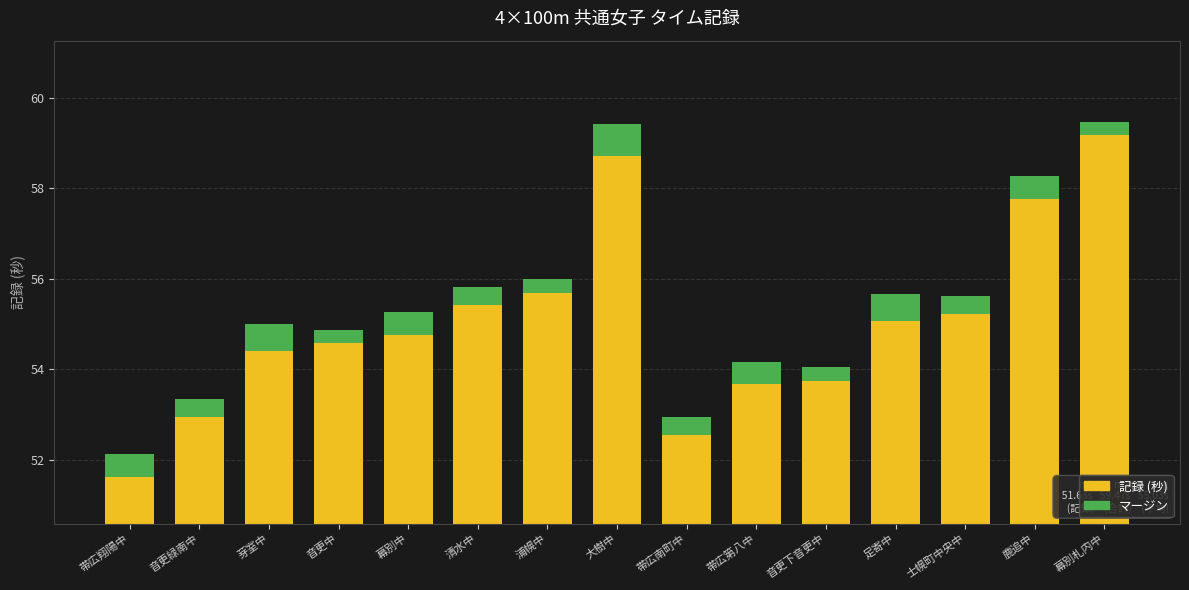

What is the average value of the マージン series?

0.4